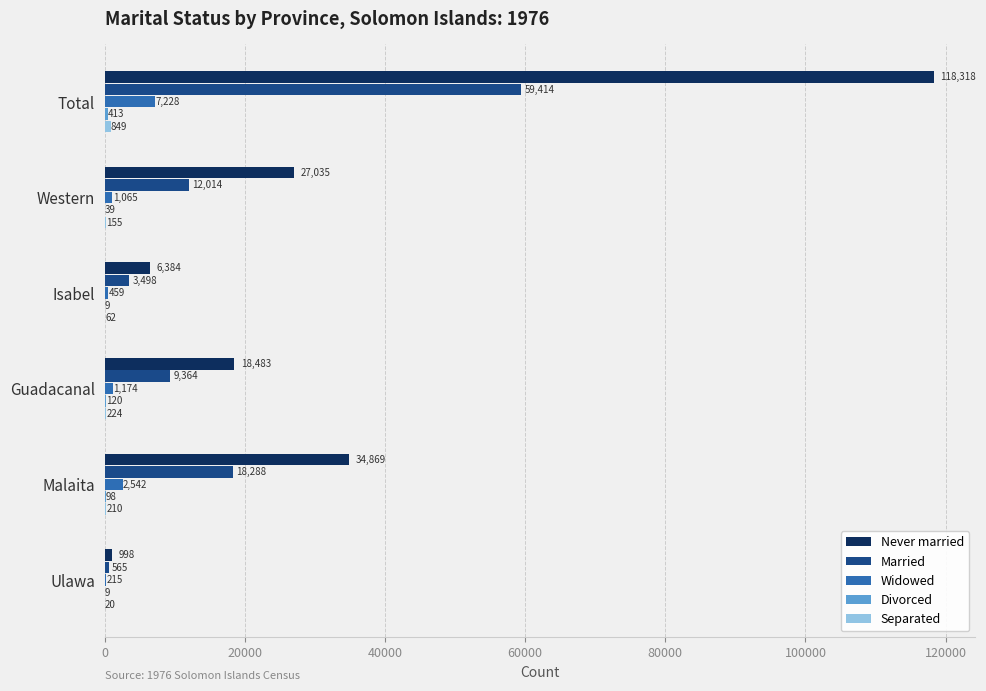

Between Total and Ulawa, which series saw the biggest shift?

Never married